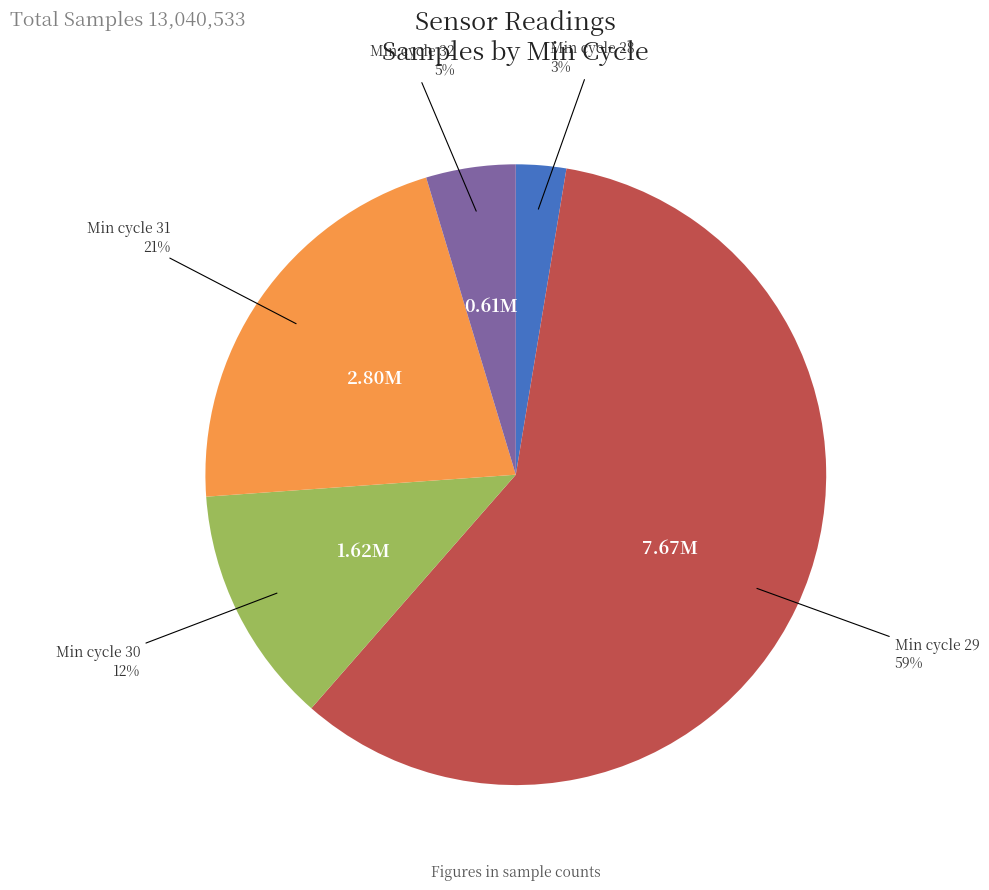

To the nearest percent, what is the difference between the largest and smallest slice percentages?

56%